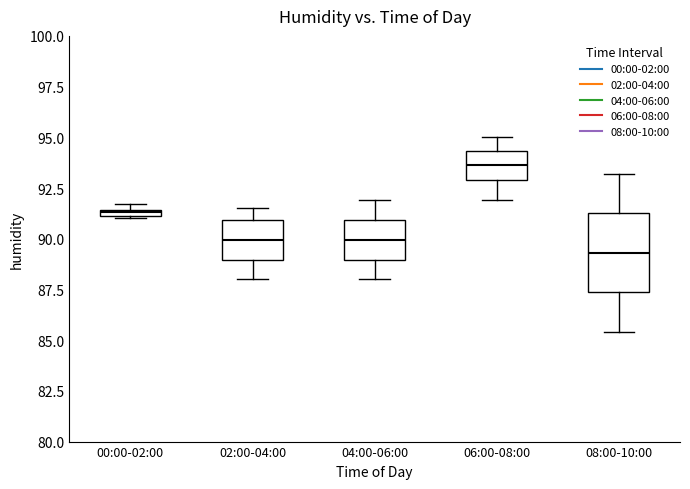

Comparing the boxes themselves (not the whiskers), which one is the tallest?

08:00-10:00